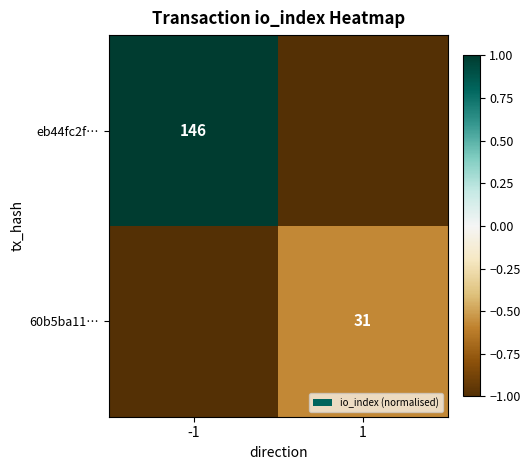

True or false: eb44fc2f… has a value of 49 at -1.

False